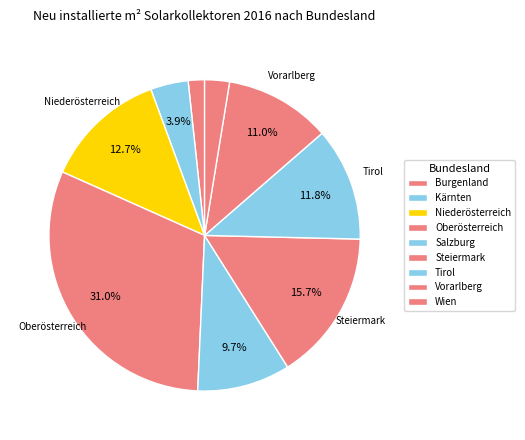

How many segments does this pie chart have?

9